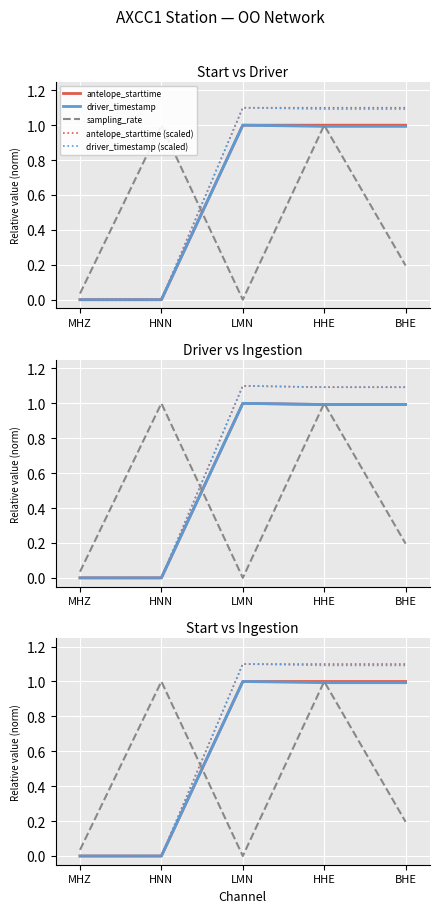

How many lines are shown in the chart?

5